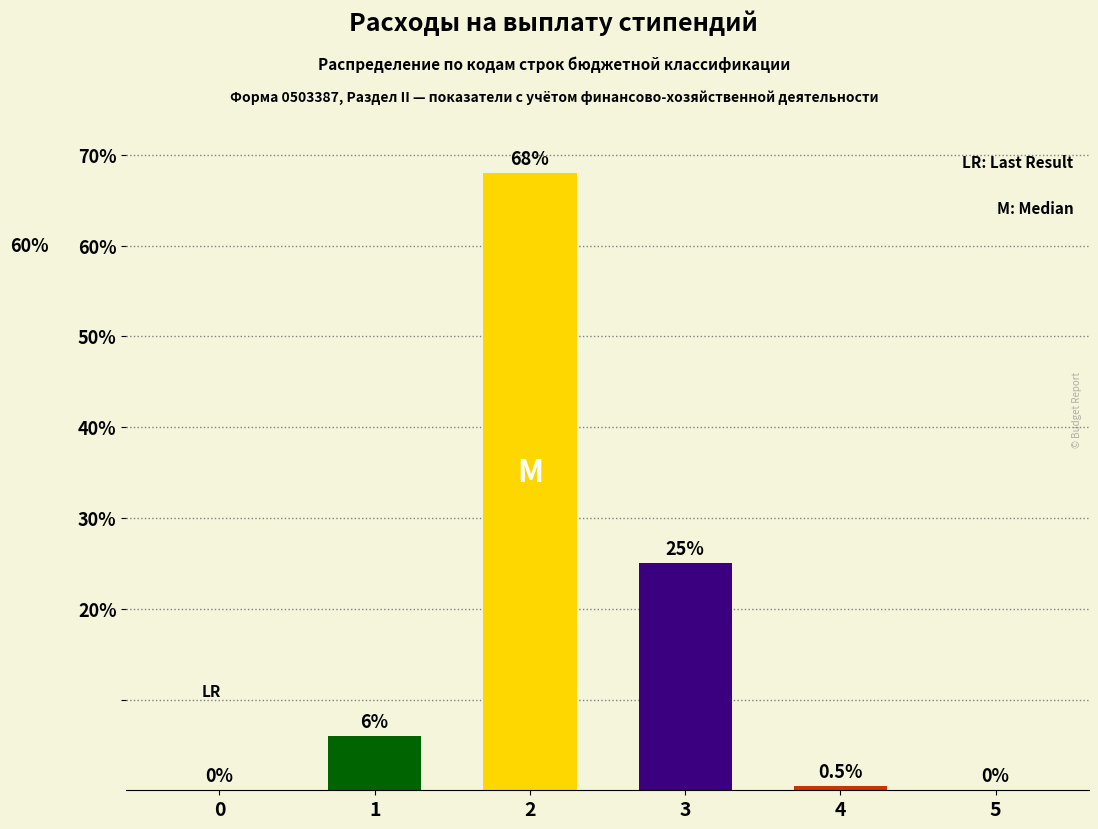

The chart shows a value of 6.0 at 1. True or false?

True